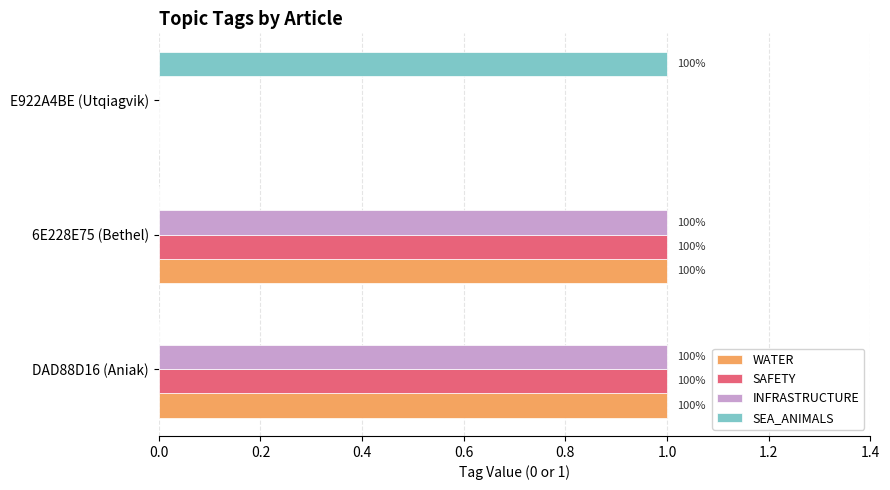

What are all the series names shown in the legend?

WATER, SAFETY, INFRASTRUCTURE, SEA_ANIMALS